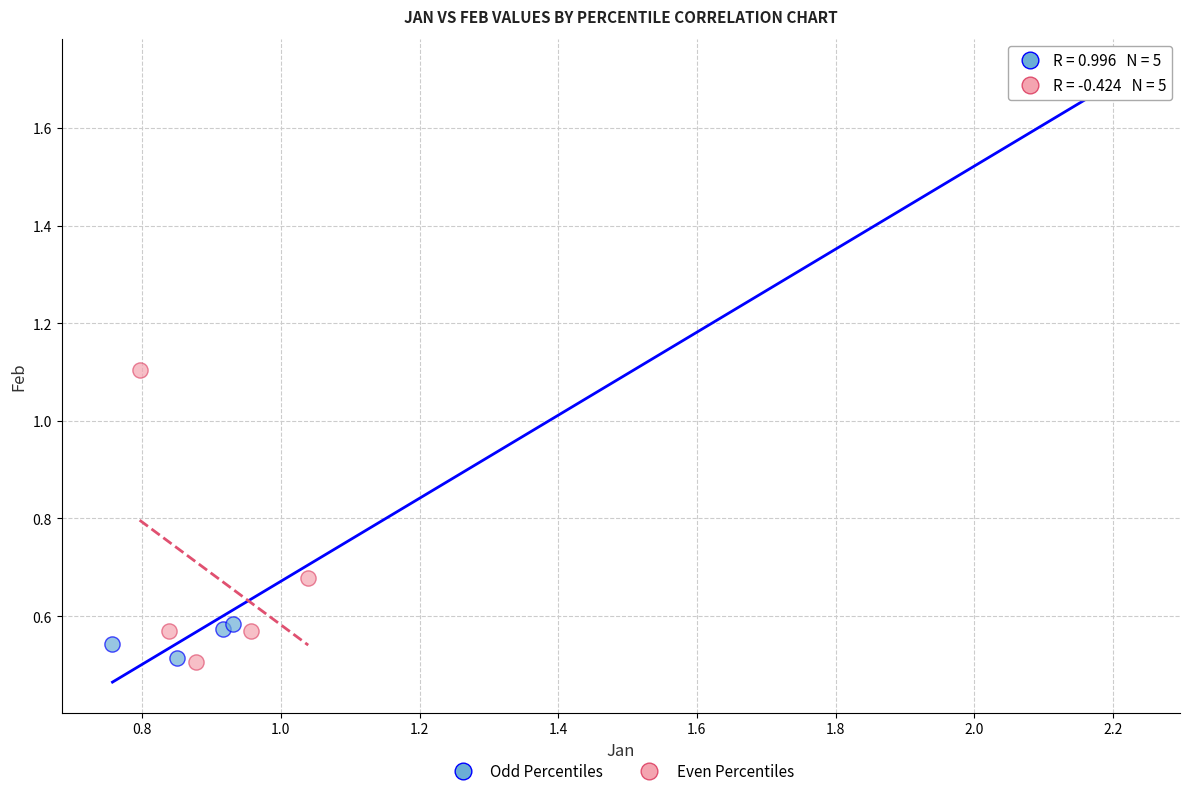

Which series has the largest Y range (max minus min)?

Odd Percentiles